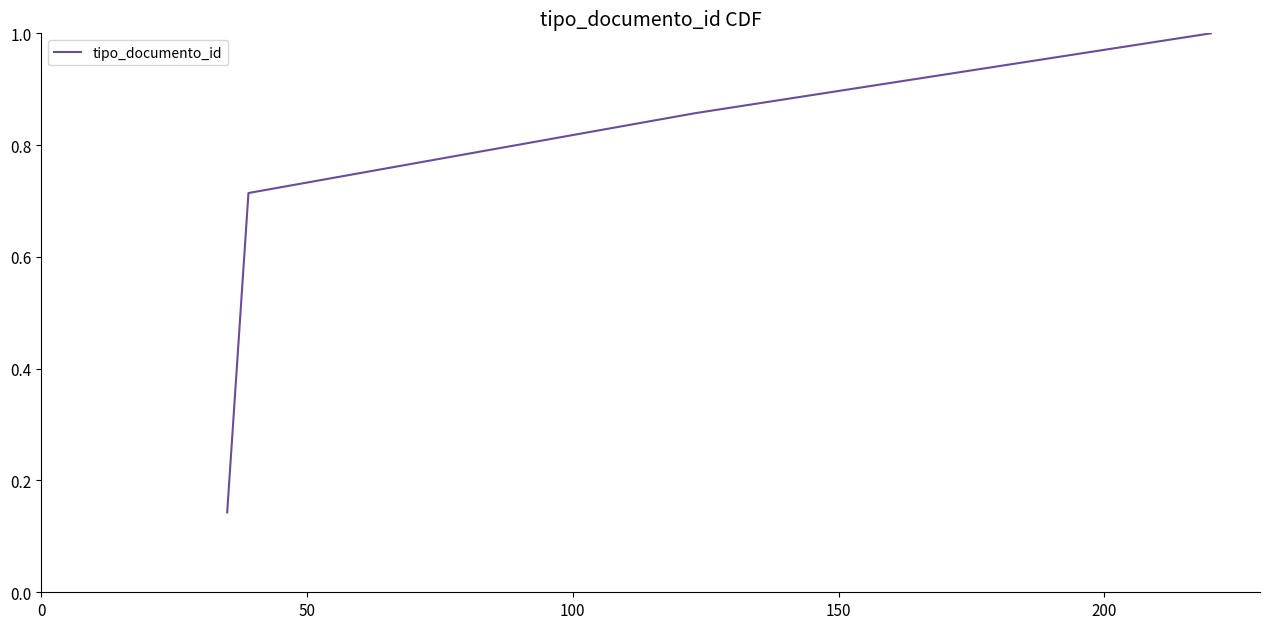

What is the greatest value displayed?

1.0